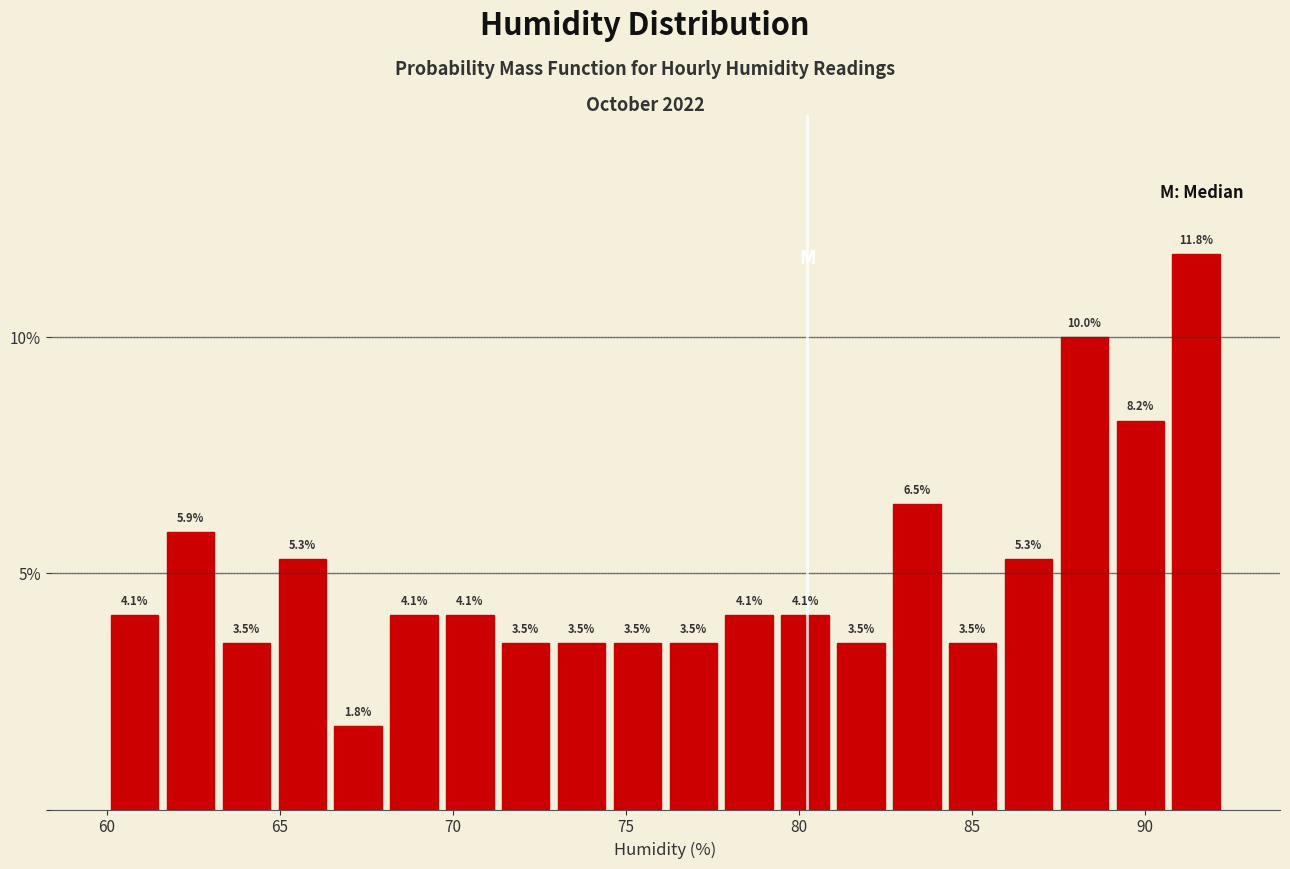

Read against the x-axis, roughly where is the centre of the tallest bar?

91.5